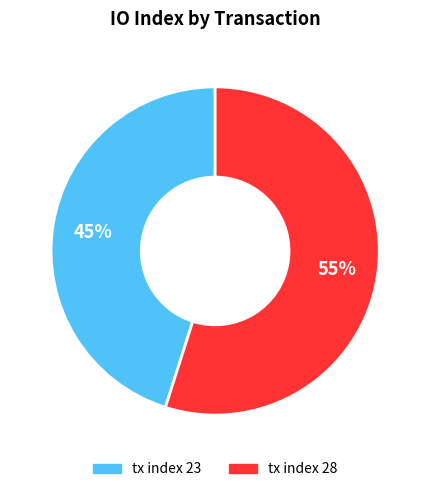

What is the ratio of the value at tx index 23 to the value at tx index 28?

0.8